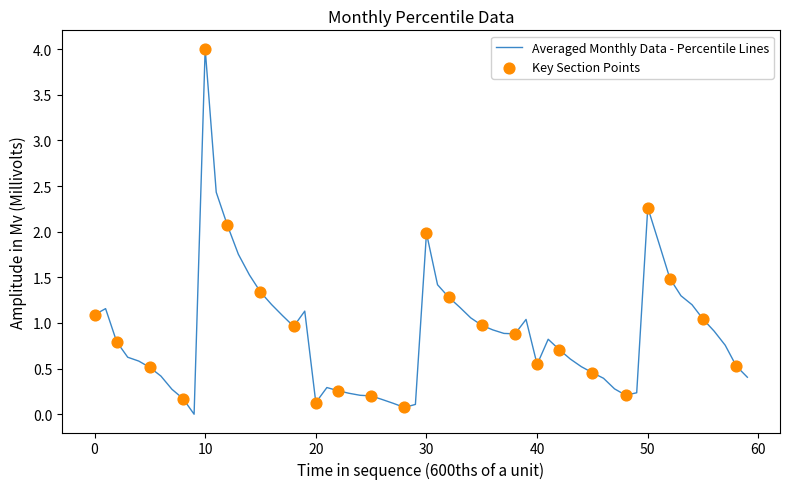

What is the difference between the maximum and minimum values?

4.0